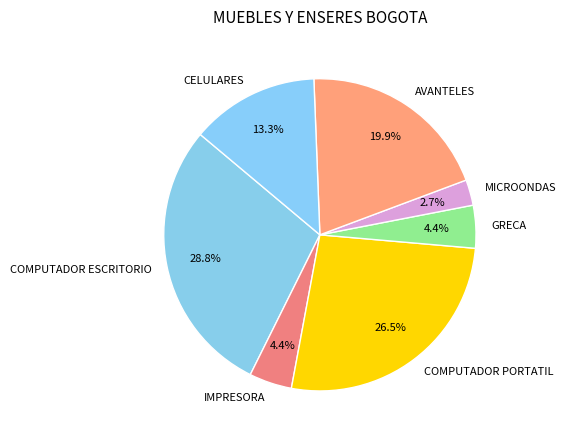

Count the number of slices in the pie.

7